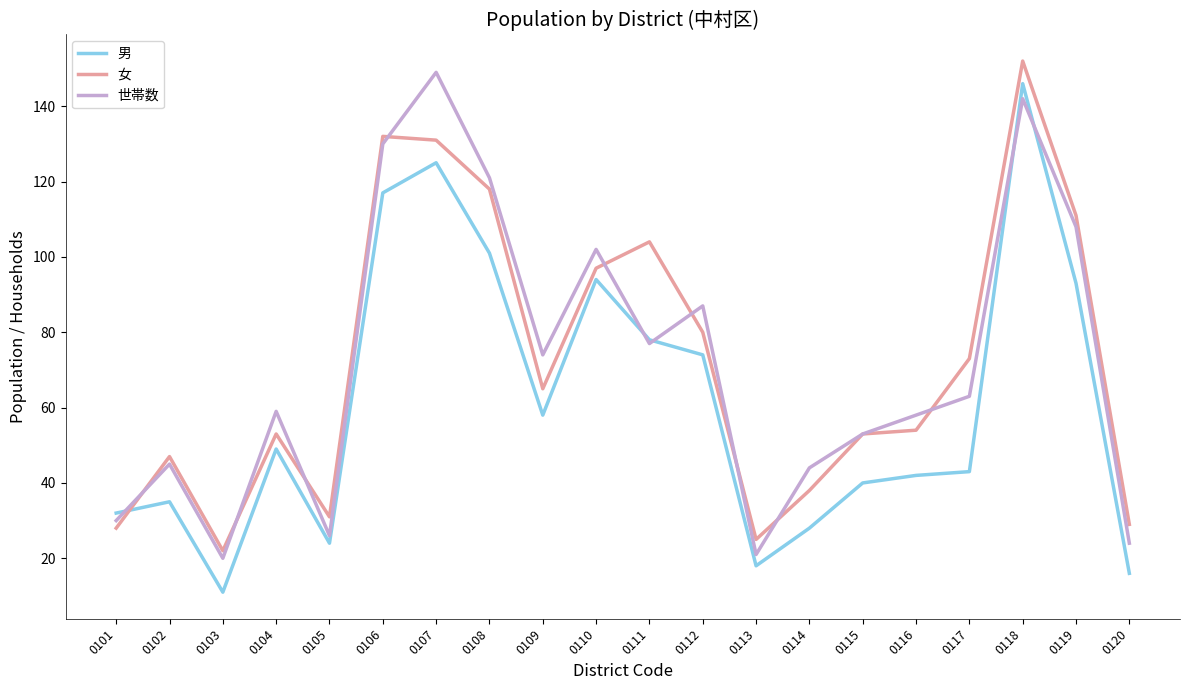

Reading left to right, what are all the values shown in this chart?

男: 0101=32	0102=35	0103=11	0104=49	0105=24	0106=117	0107=125	0108=101	0109=58	0110=94	0111=78	0112=74	0113=18	0114=28	0115=40	0116=42	0117=43	0118=146	0119=93	0120=16
女: 0101=28	0102=47	0103=22	0104=53	0105=31	0106=132	0107=131	0108=118	0109=65	0110=97	0111=104	0112=80	0113=25	0114=38	0115=53	0116=54	0117=73	0118=152	0119=111	0120=29
世帯数: 0101=30	0102=45	0103=20	0104=59	0105=26	0106=130	0107=149	0108=121	0109=74	0110=102	0111=77	0112=87	0113=21	0114=44	0115=53	0116=58	0117=63	0118=142	0119=108	0120=24